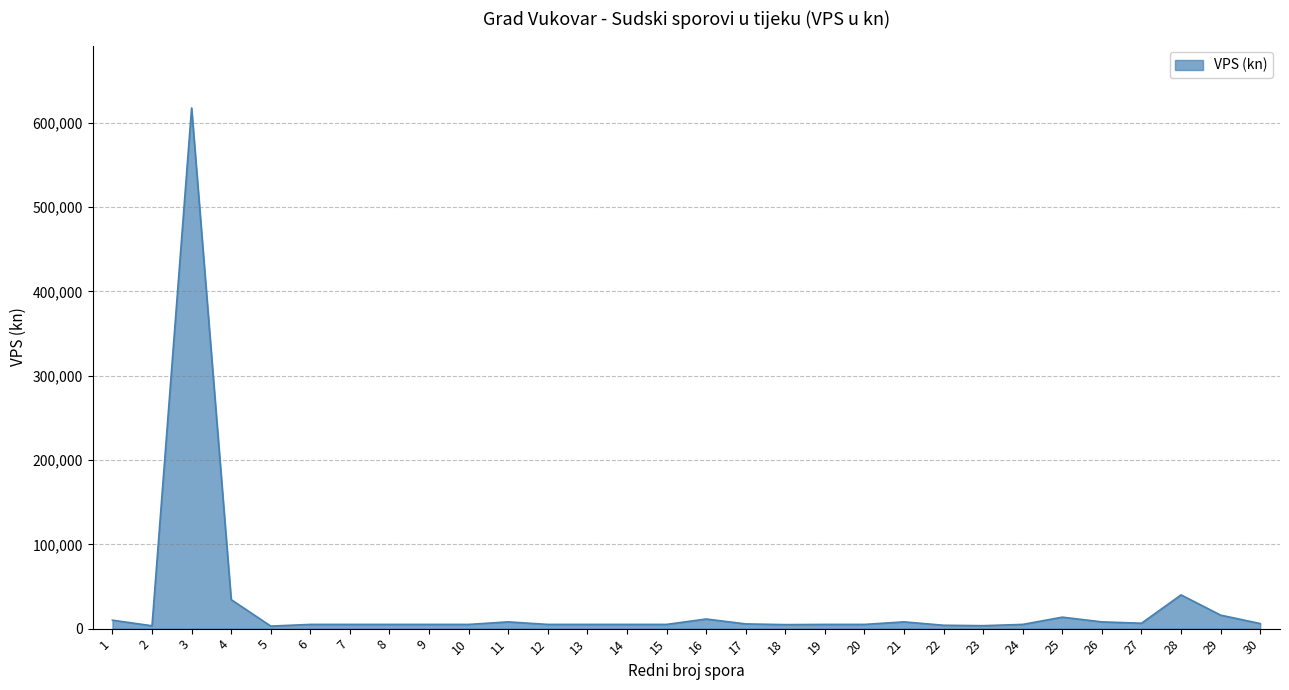

Reading right to left, extract all data points from this chart.

6000.0	16000.0	40000.0	6400.0	8000.0	13600.0	5000.0	3500.0	4000.0	8000.0	5000.0	5000.0	4750.0	5600.0	11400.0	5000.0	5000.0	5000.0	5000.0	8000.0	5000.0	5000.0	5000.0	5000.0	5000.0	3000.0	34358.8	617391.2	3380.0	10001.0